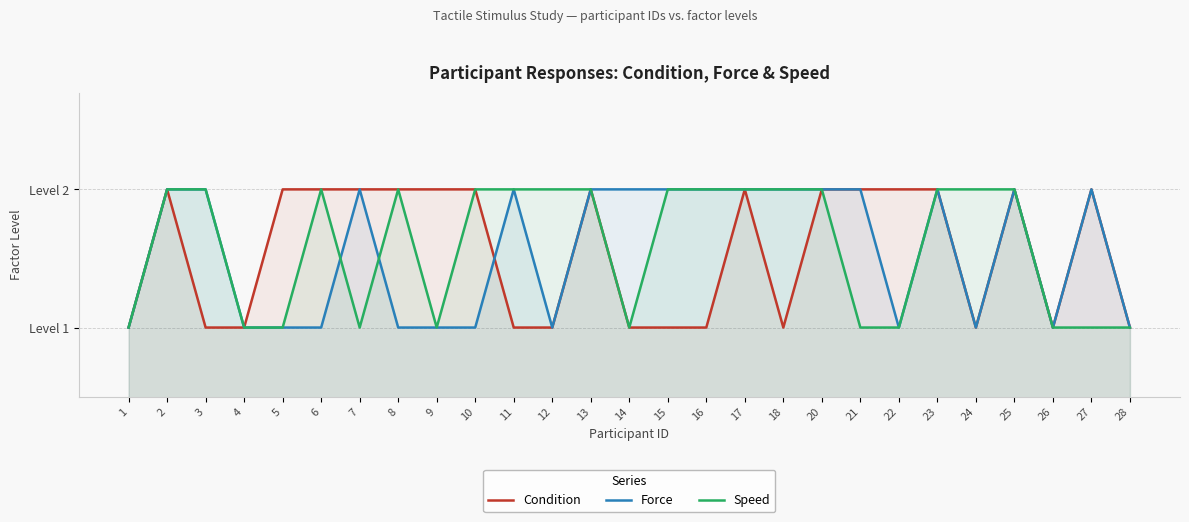

True or false: Speed and Condition cross at least once.

False